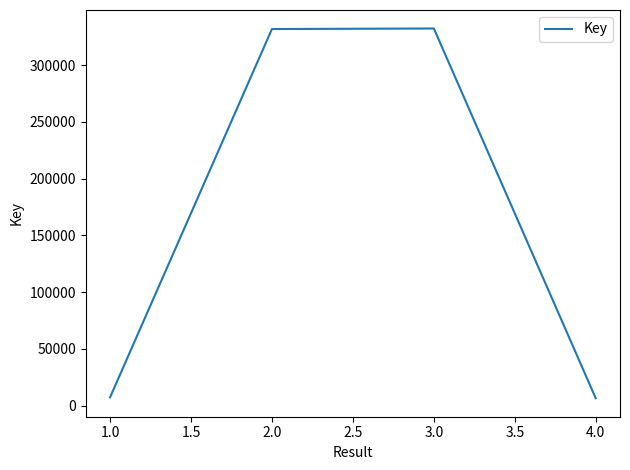

Is it true that the value at 2.0 is 331957?

True